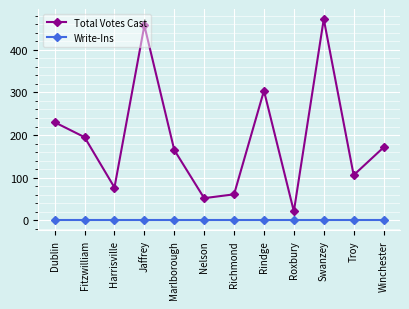

What is the minimum value for Total Votes Cast?

21